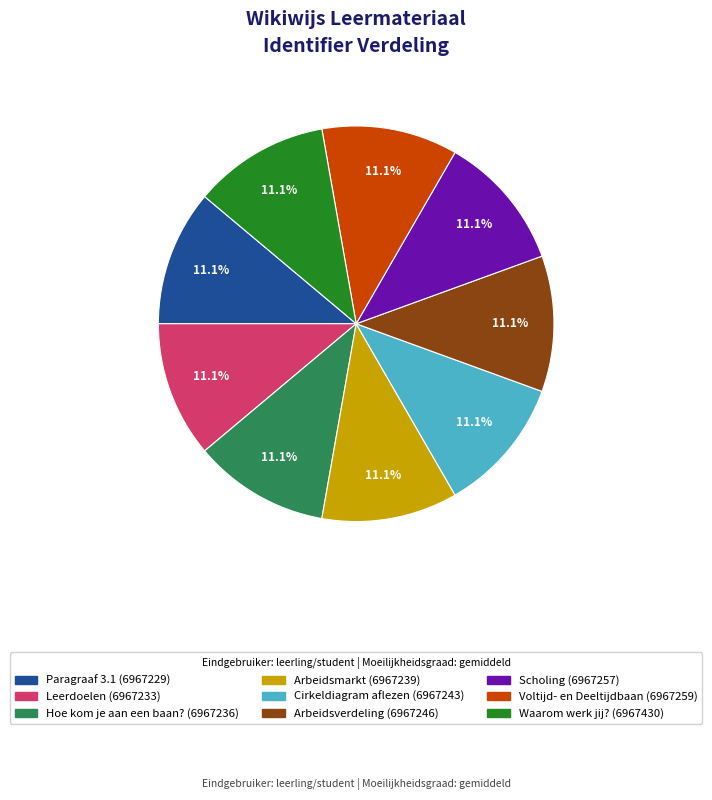

Approximately how many times larger is the value at Waarom werk jij? compared to Paragraaf 3.1?

1.0